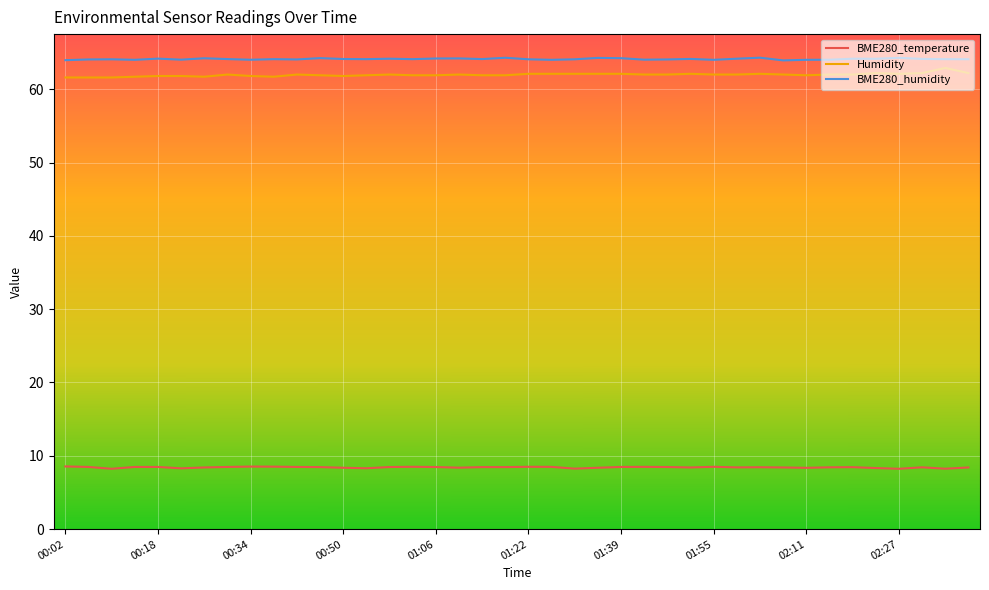

How many categories are shown in the chart?

40